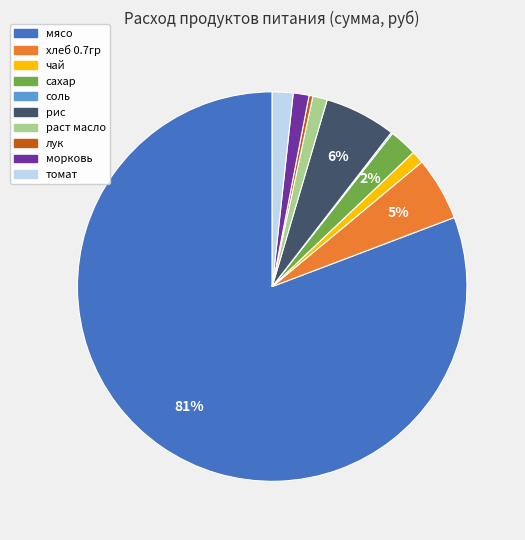

Which has a higher value, морковь or рис?

рис